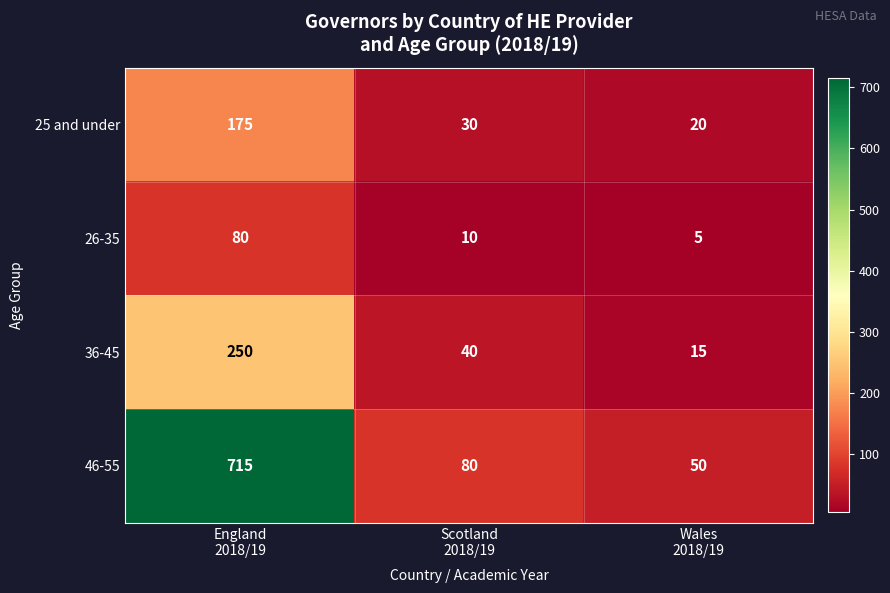

Which series has the largest range (max minus min)?

46-55